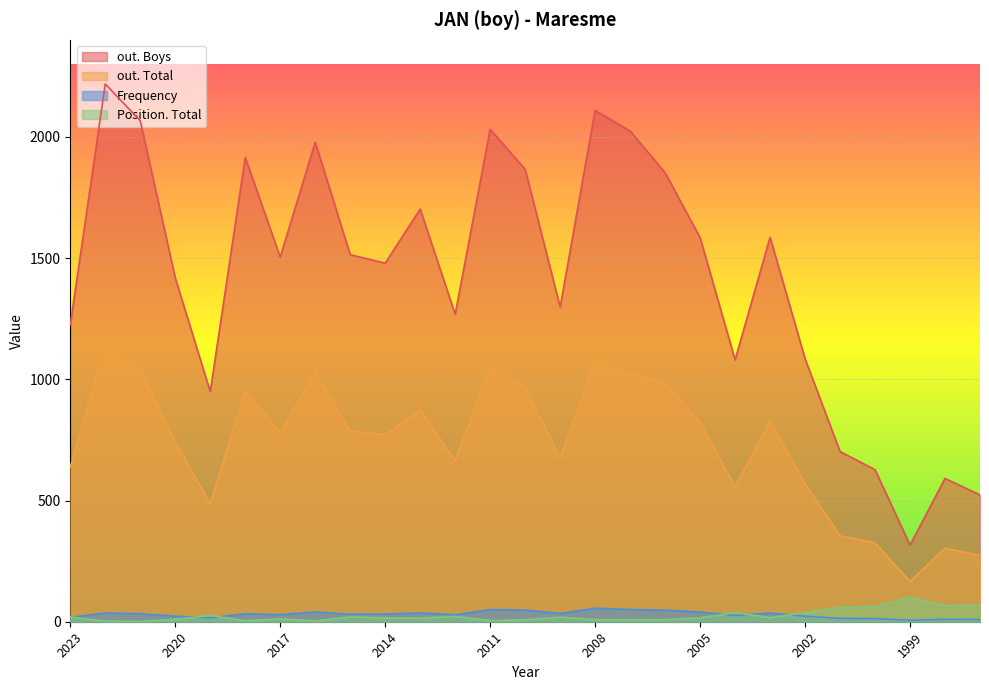

How many lines are shown in the chart?

4